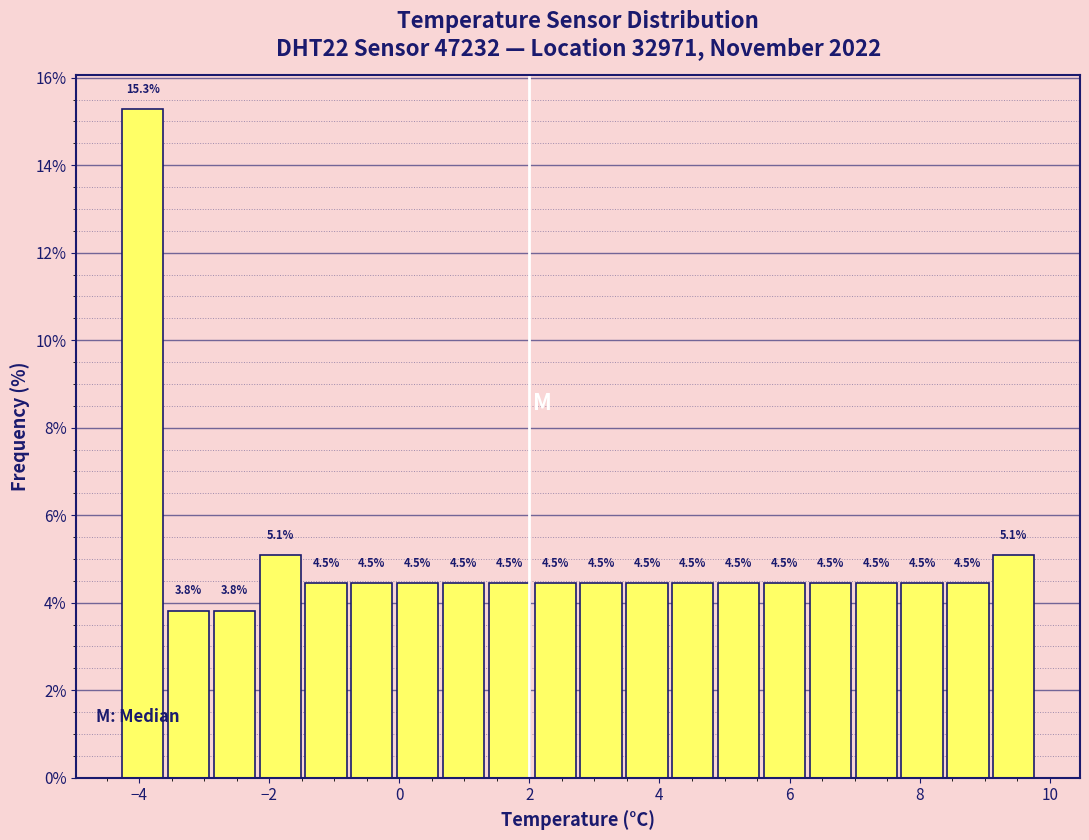

Around what value on the x-axis is the tallest bar? Give the approximate position of its centre, as read against the axis.

-4.0